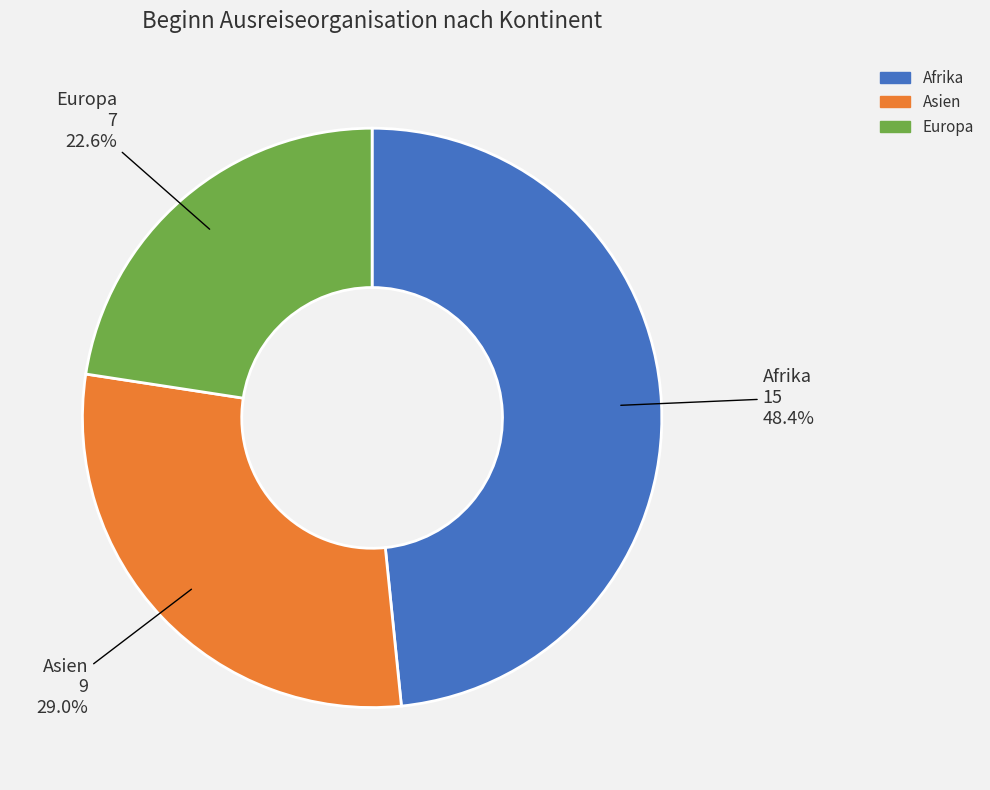

To the nearest percent, what is the average slice percentage?

33%